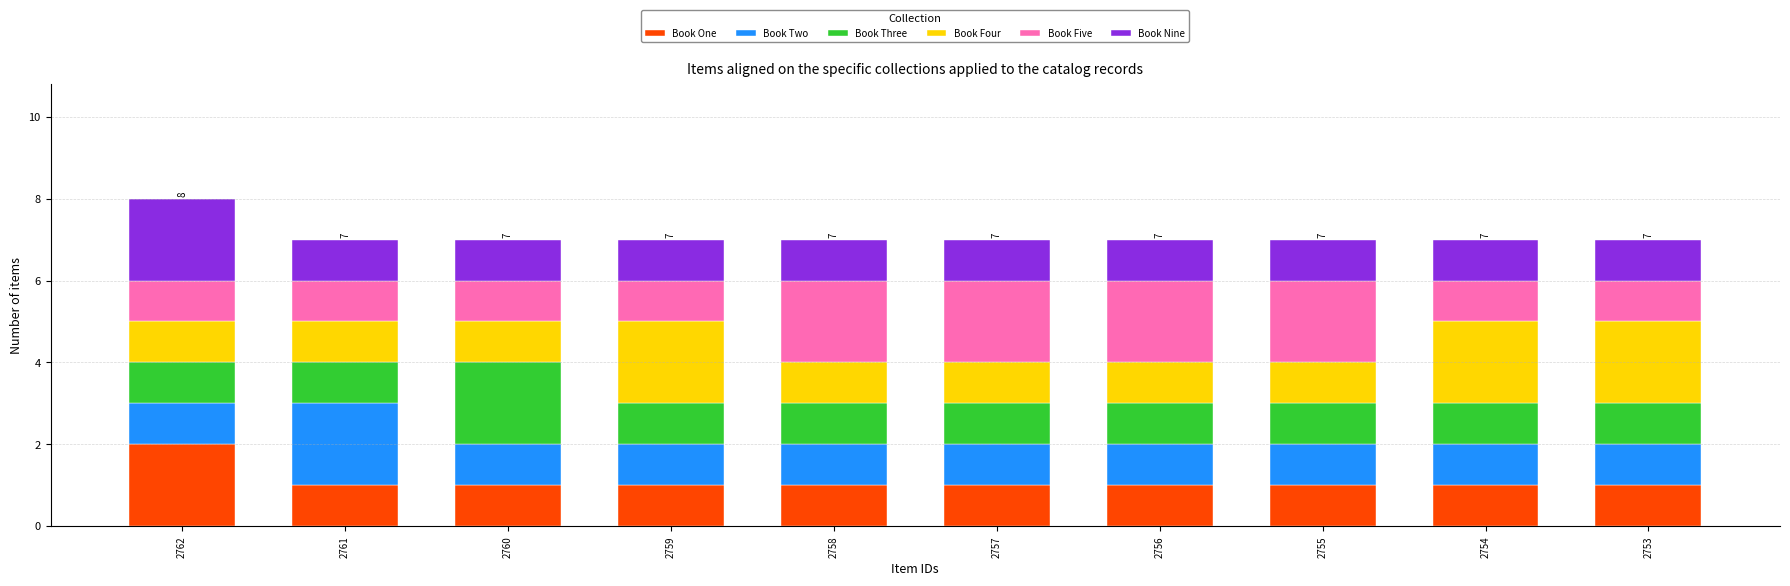

The value of Book One at 2754 is 0. True or false?

False